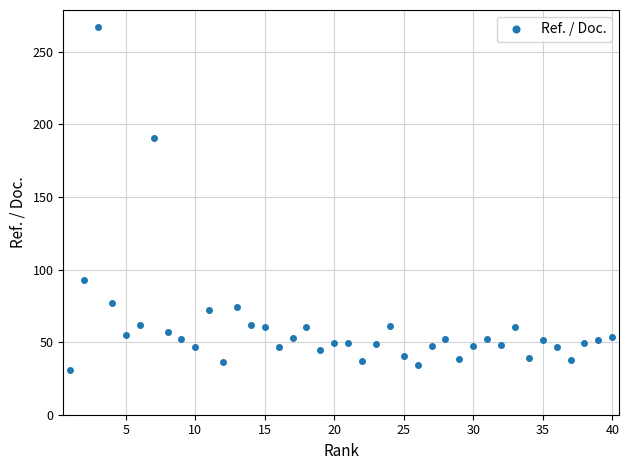

What is the value of the 25th point from the left?

40.8